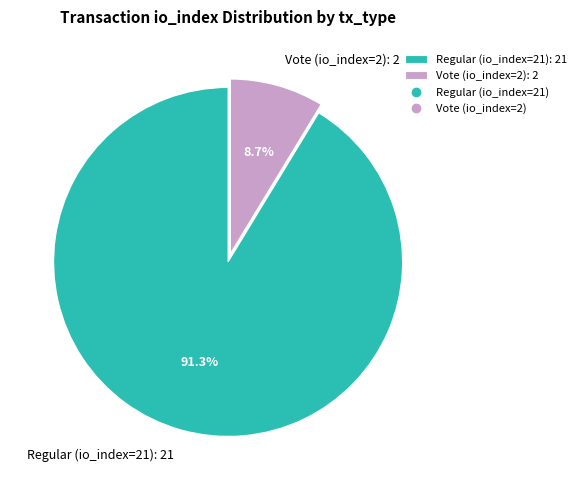

True or false: Vote (io_index=2) accounts for 20% of the total.

False